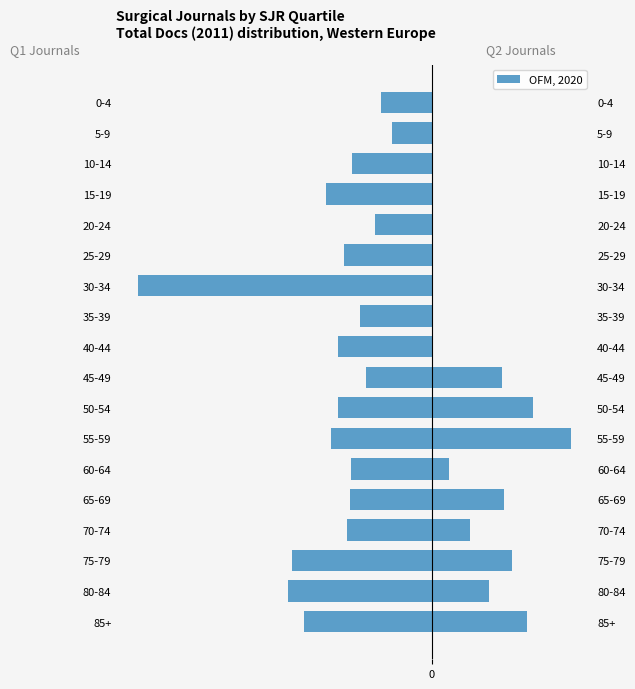

Does the chart contain any negative values?

Yes